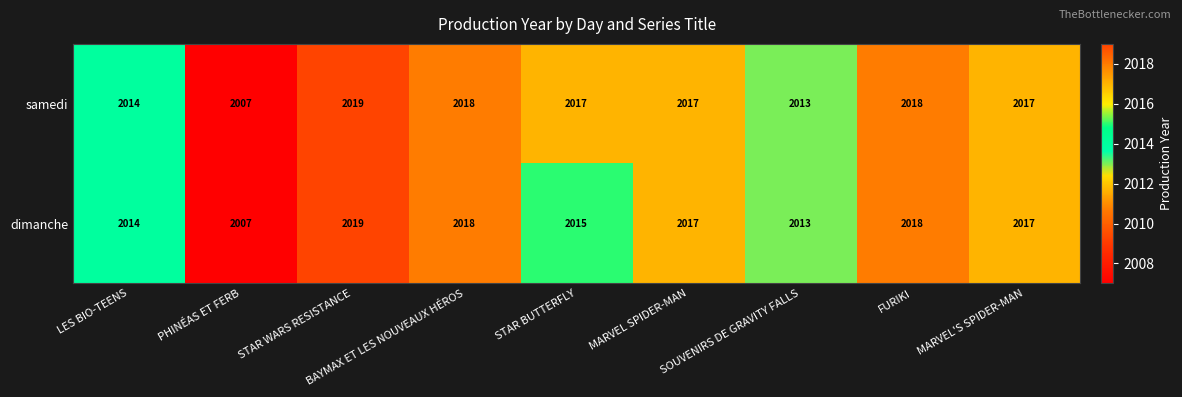

Where is samedi nearest to the value 2013?

SOUVENIRS DE GRAVITY FALLS